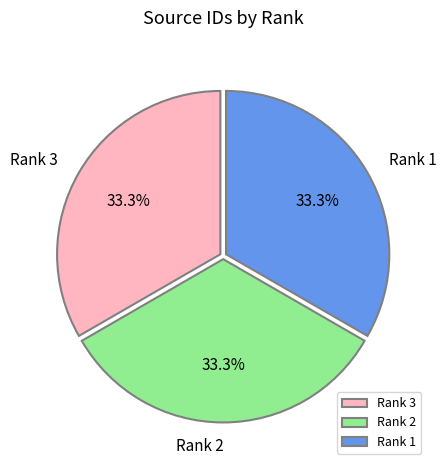

The Rank 1 slice represents 40% of the pie. True or false?

False